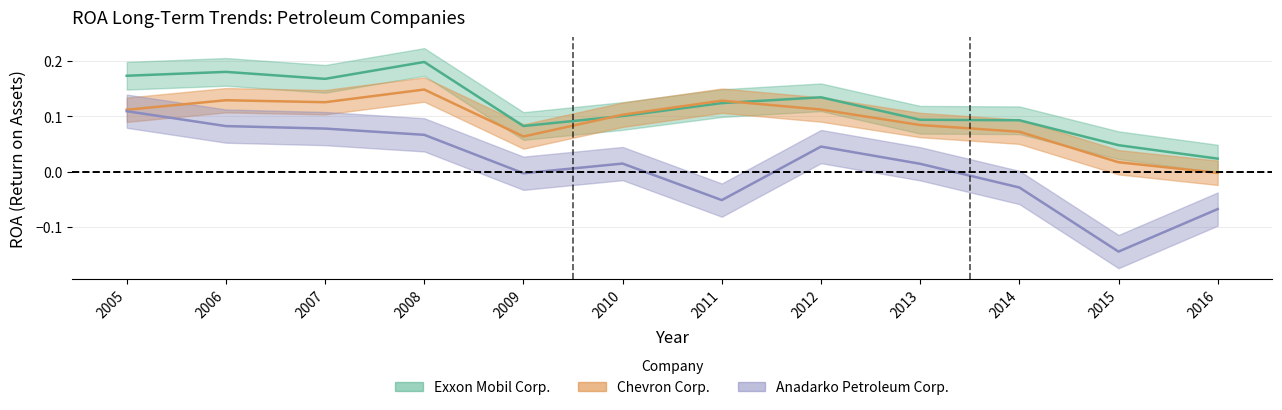

What is the smallest value displayed?

-0.1